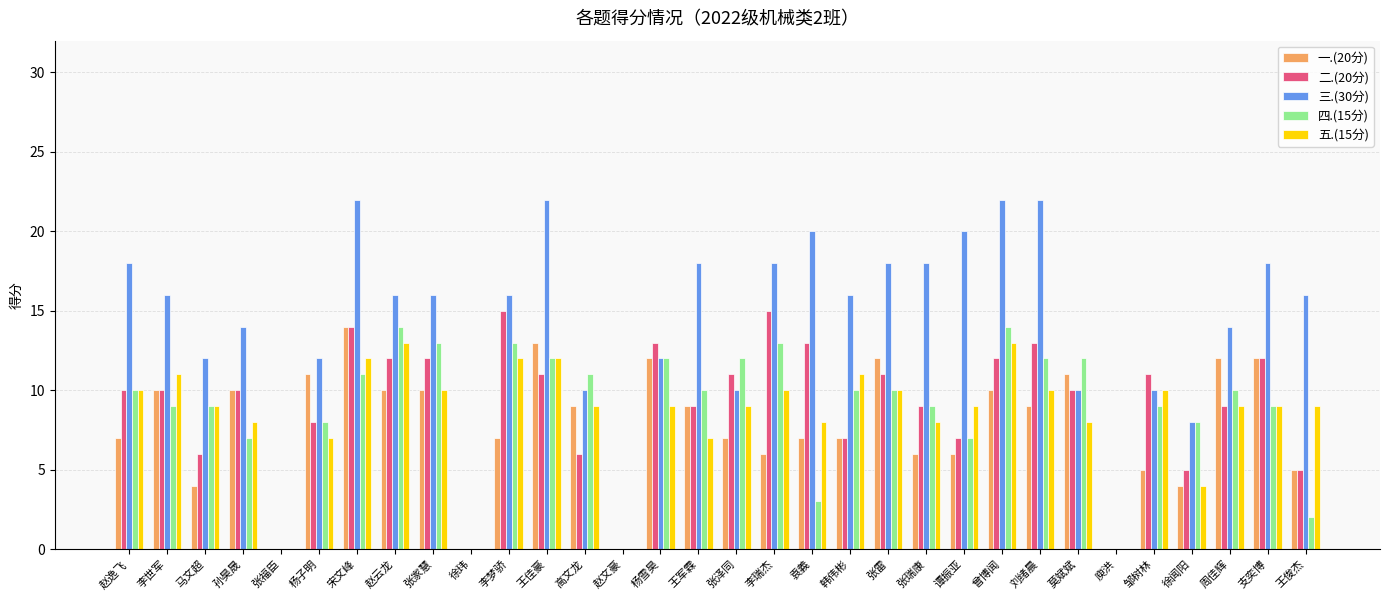

Reading right to left, extract all data points from this chart.

一.(20分): 5	12	12	4	5	0	11	9	10	6	6	12	7	7	6	7	9	12	0	9	13	7	0	10	10	14	11	0	10	4	10	7
二.(20分): 5	12	9	5	11	0	10	13	12	7	9	11	7	13	15	11	9	13	0	6	11	15	0	12	12	14	8	0	10	6	10	10
三.(30分): 16	18	14	8	10	0	10	22	22	20	18	18	16	20	18	10	18	12	0	10	22	16	0	16	16	22	12	0	14	12	16	18
四.(15分): 2	9	10	8	9	0	12	12	14	7	9	10	10	3	13	12	10	12	0	11	12	13	0	13	14	11	8	0	7	9	9	10
五.(15分): 9	9	9	4	10	0	8	10	13	9	8	10	11	8	10	9	7	9	0	9	12	12	0	10	13	12	7	0	8	9	11	10